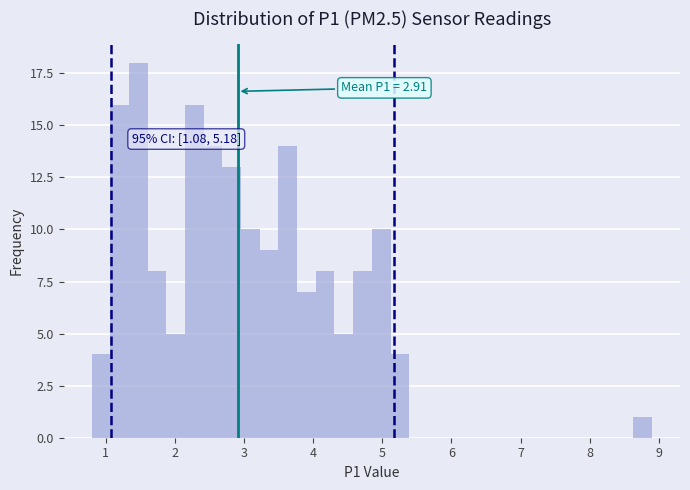

Read against the x-axis, roughly where is the centre of the tallest bar?

1.5